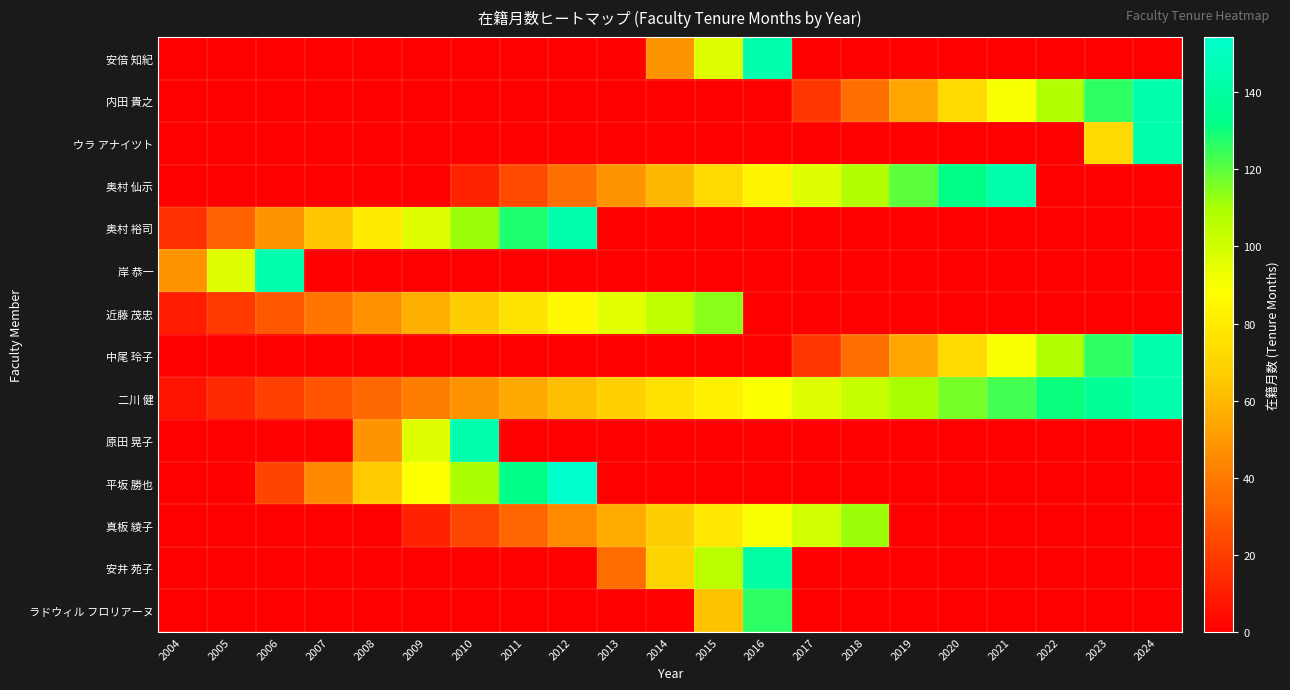

At which category is the sum across all series the highest?

2016